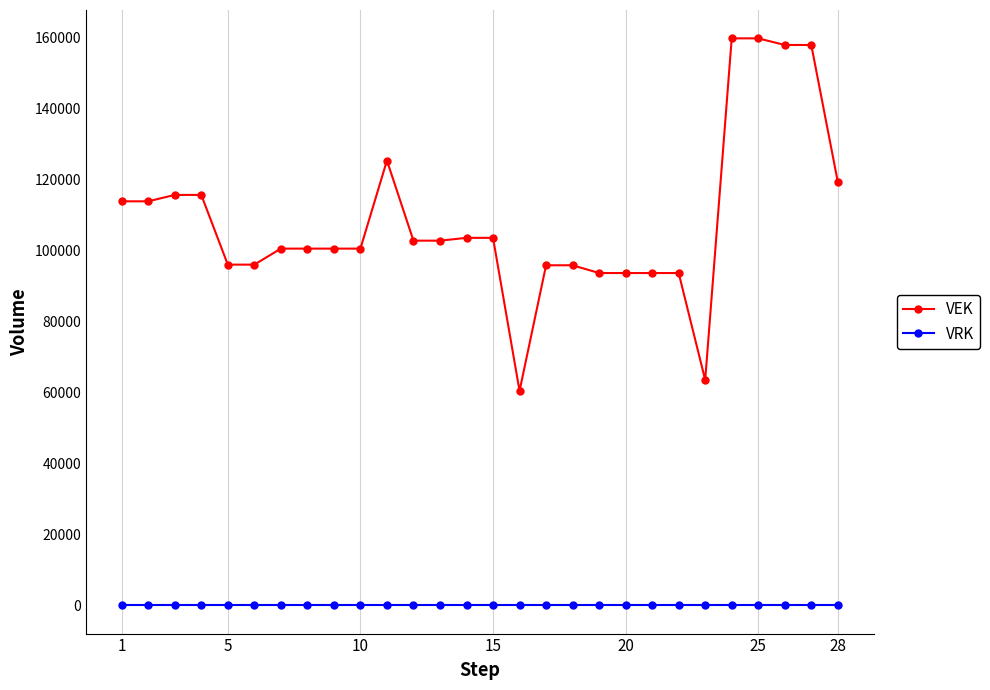

Which series has the largest total across all categories?

VEK